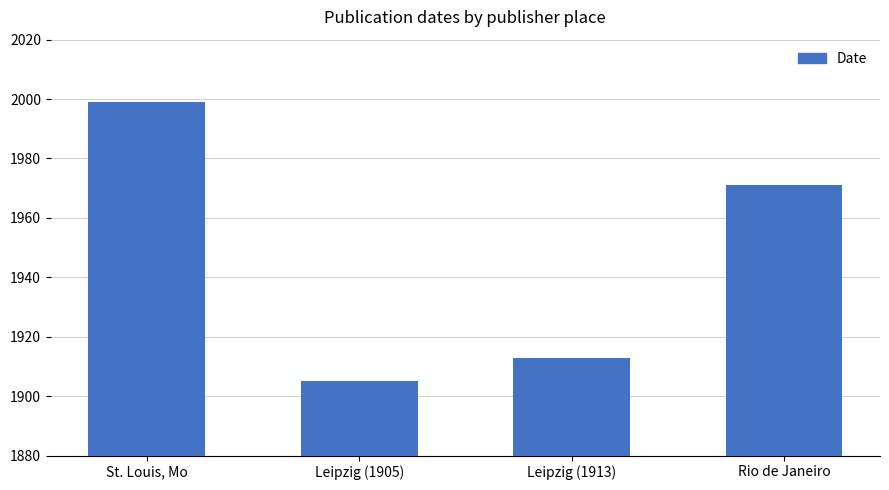

What is the greatest value displayed?

1999